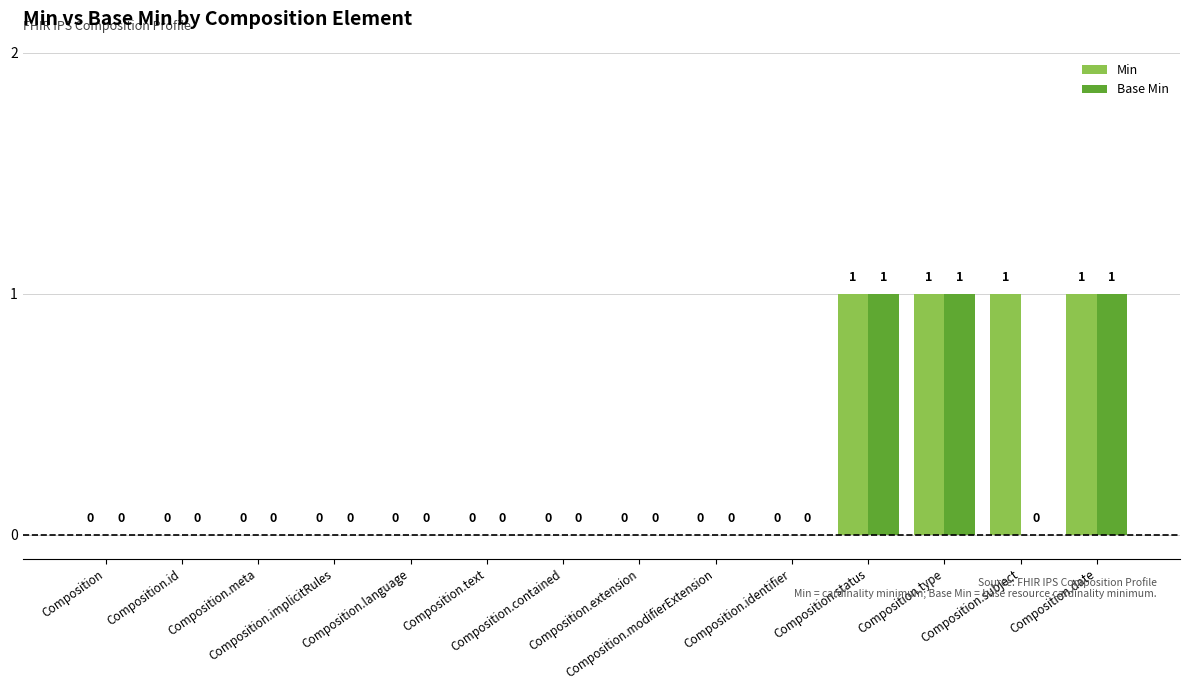

What is the sum of all Base Min values?

3